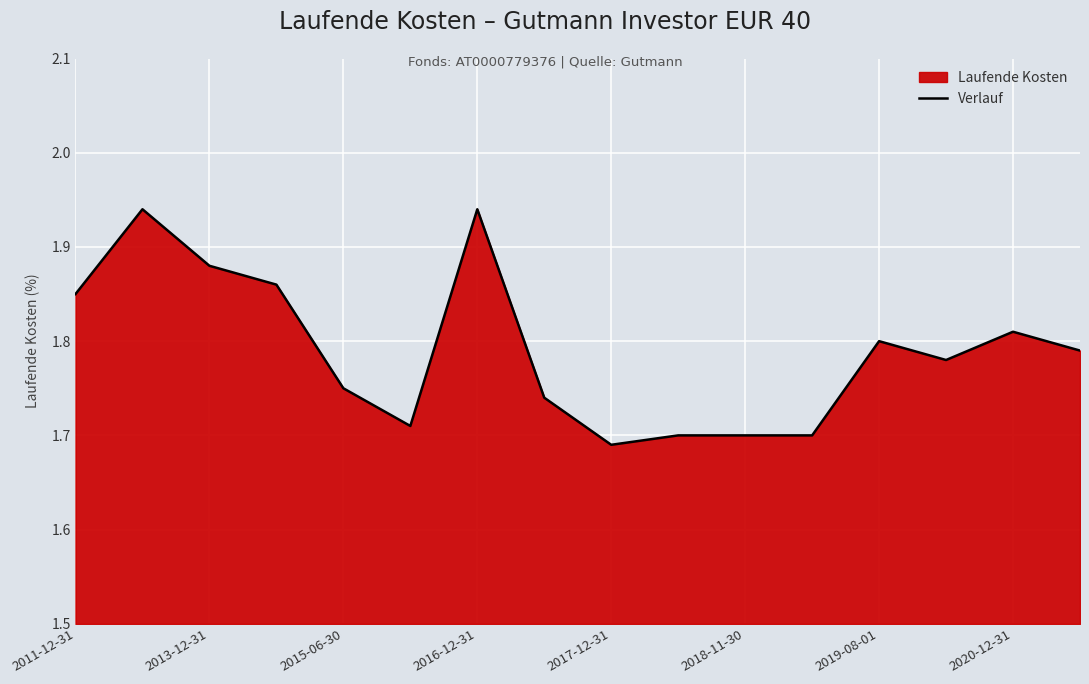

Which has a higher value, 2015-06-30 or 2019-08-01?

2019-08-01